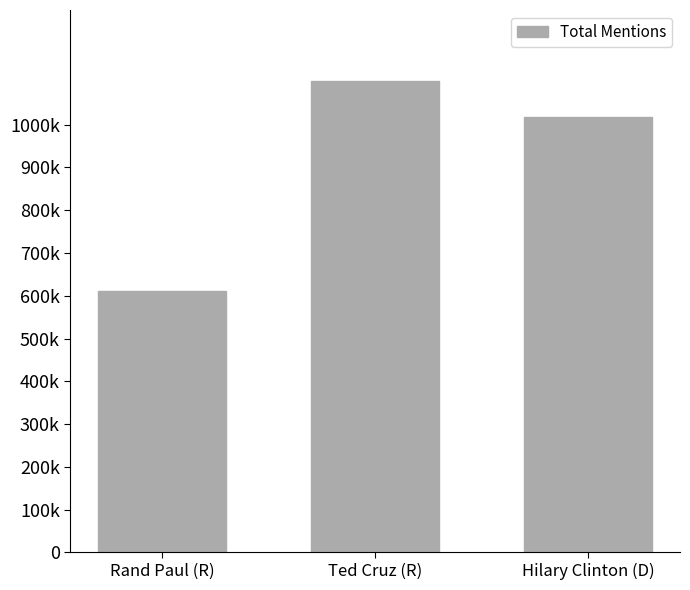

What is the ratio of the value at Rand Paul (R) to the value at Hilary Clinton (D)?

0.6